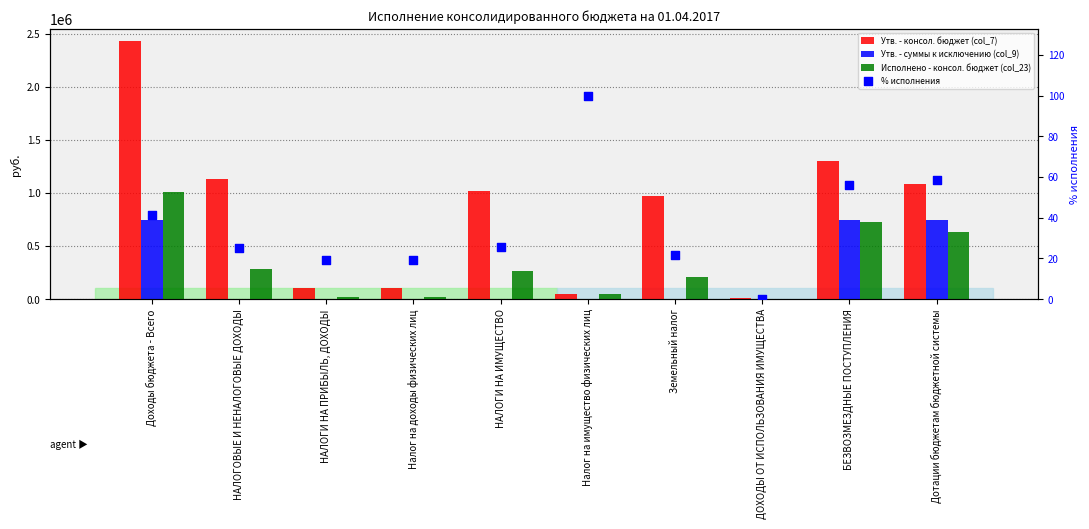

Which series has the largest total across all categories?

Утв. - консол. бюджет (col_7)